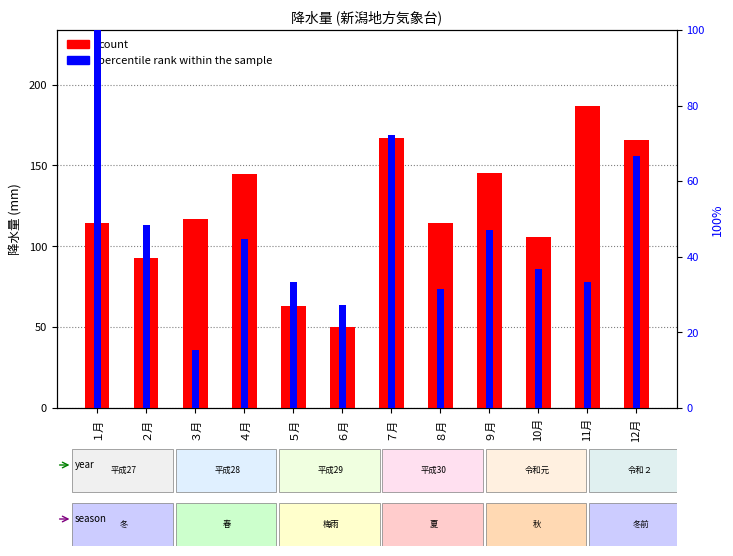

At which label does percentile rank within the sample reach its minimum?

３月